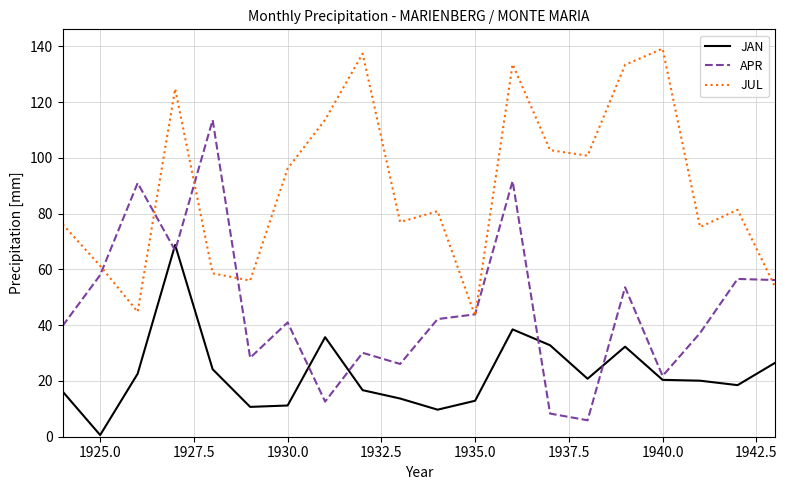

Which series has the widest spread of values?

APR